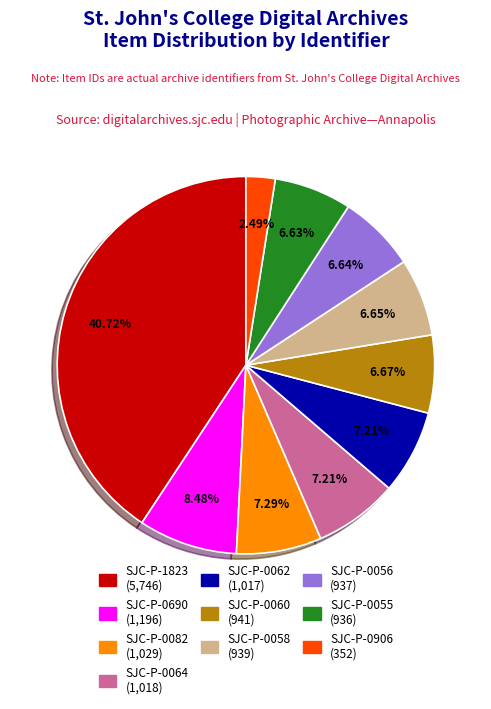

To the nearest percent, what percentage of the pie is SJC-P-1823?

41%